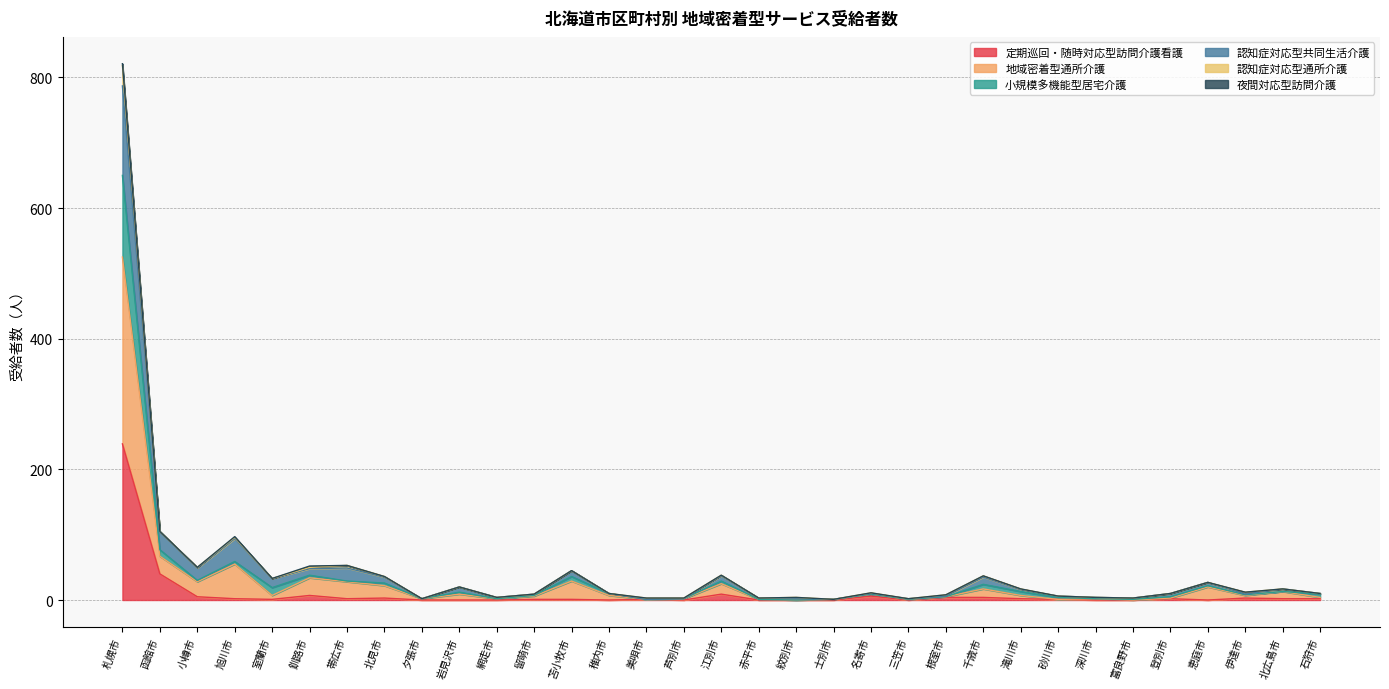

Is it true that 定期巡回・随時対応型訪問介護看護 equals 0 at 赤平市?

True